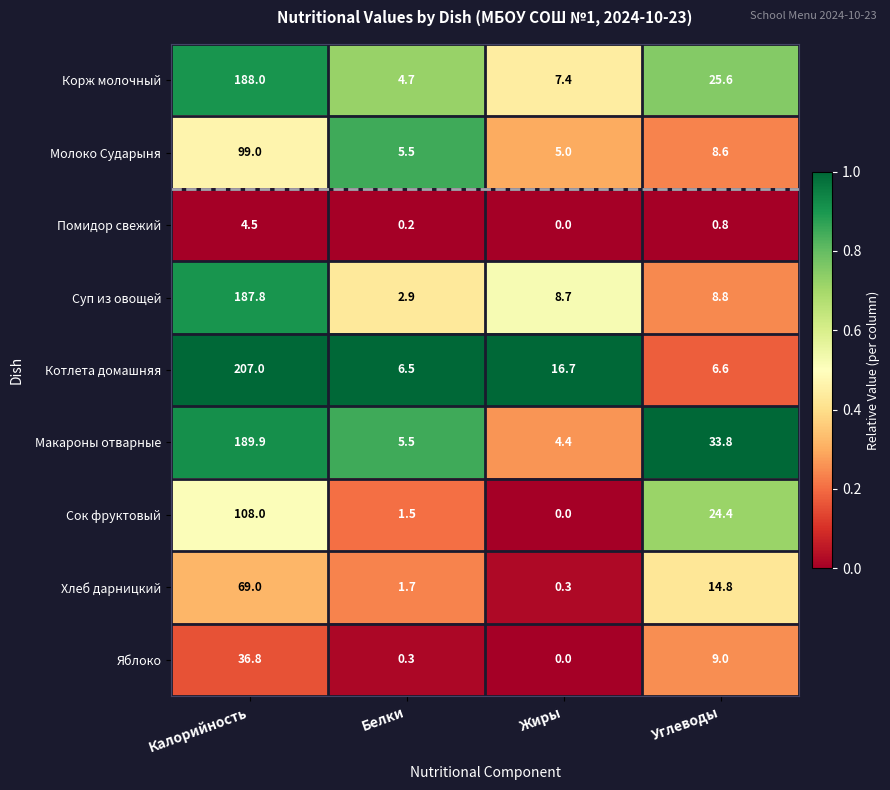

Count the number of categories in the chart.

4